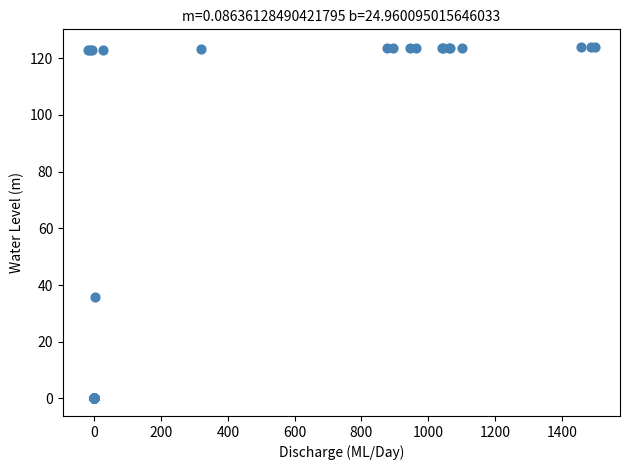

What Y value in the scatter plot is closest to 62?

35.8